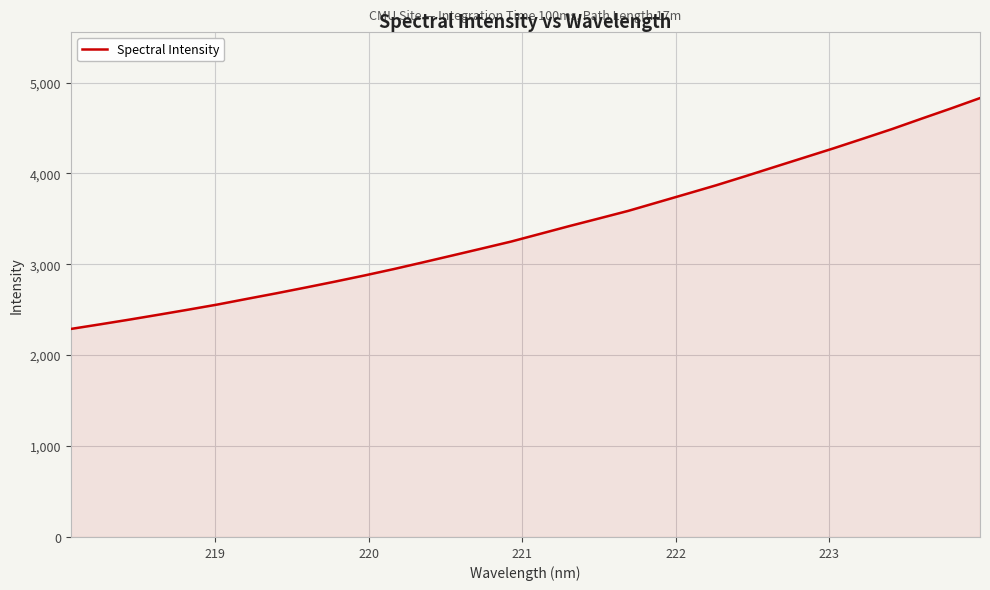

What is the smallest value displayed?

2288.9